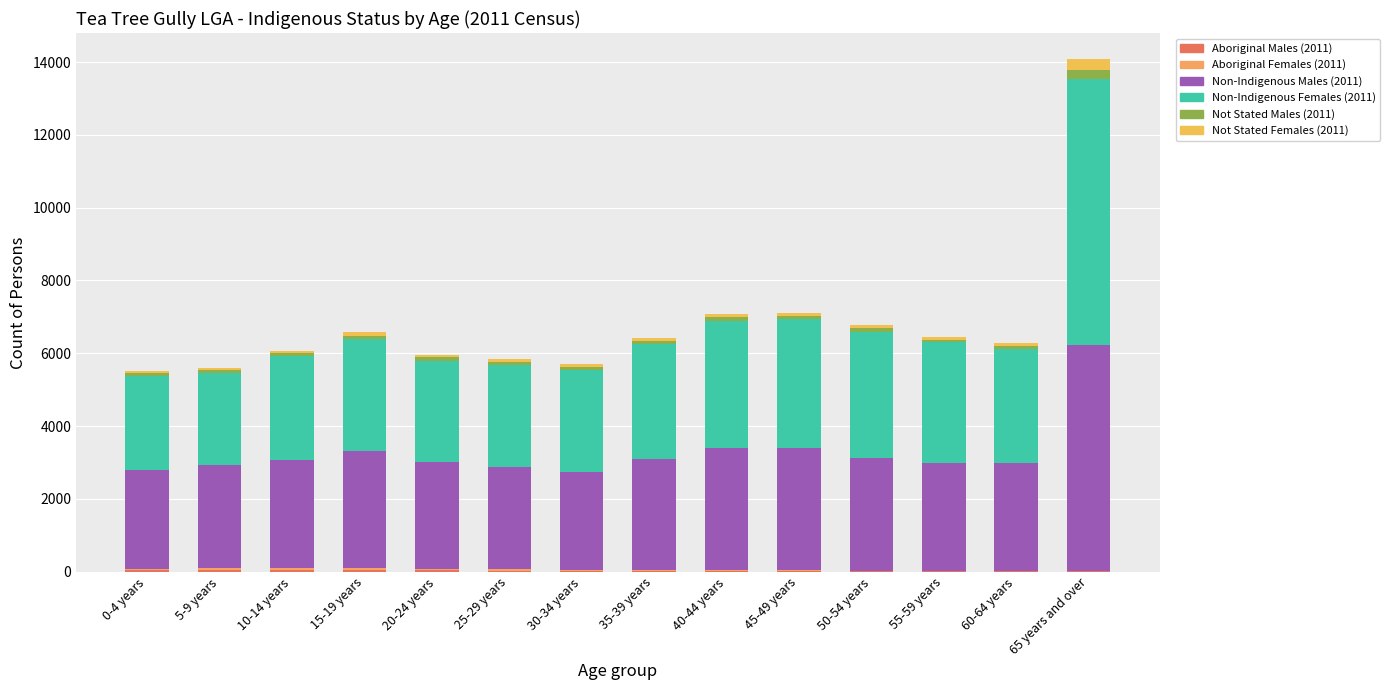

Are the bars horizontal?

No